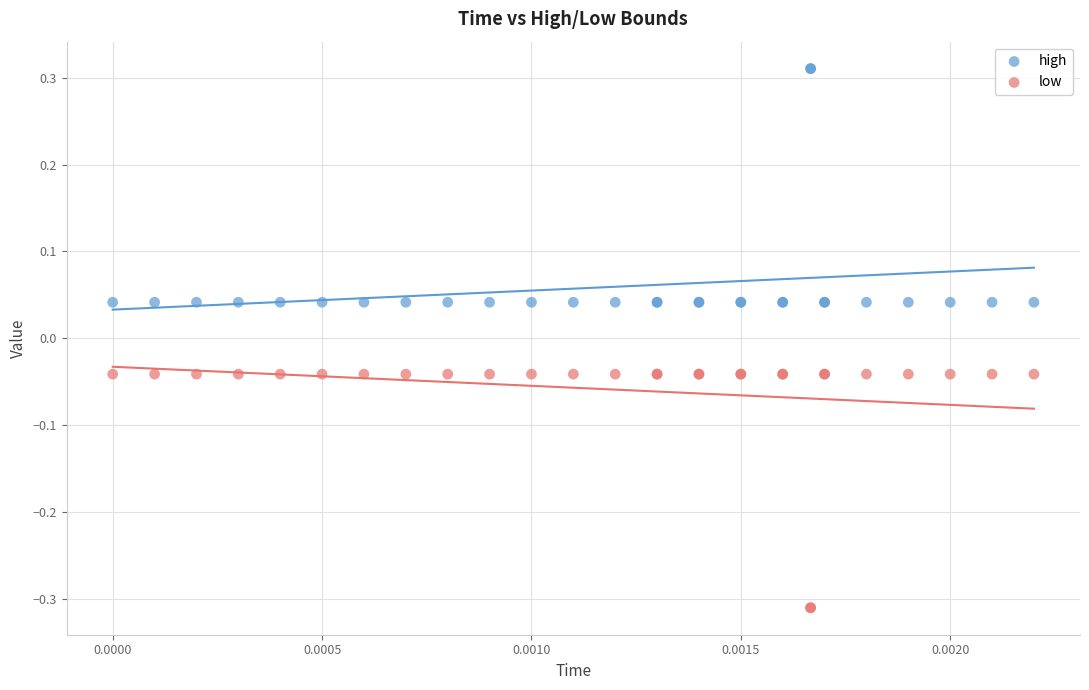

Which series contains the highest Y value?

high